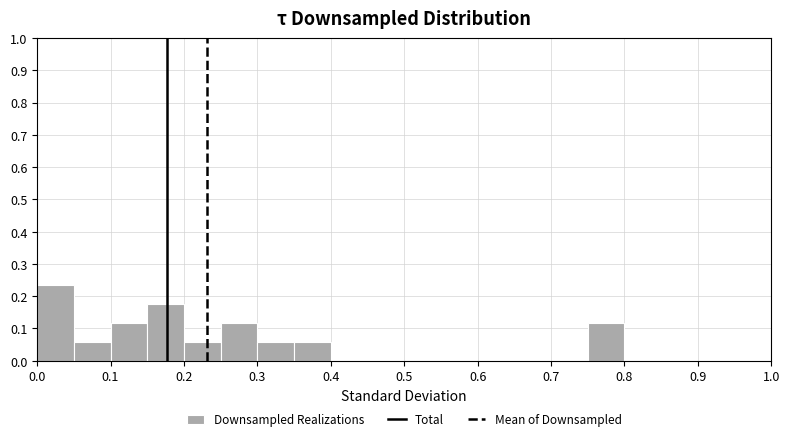

How tall is the bar that spans 0.30 to 0.35 on the x-axis? The values are not printed on the chart, so give them approximately, as read against the axis.

0.06